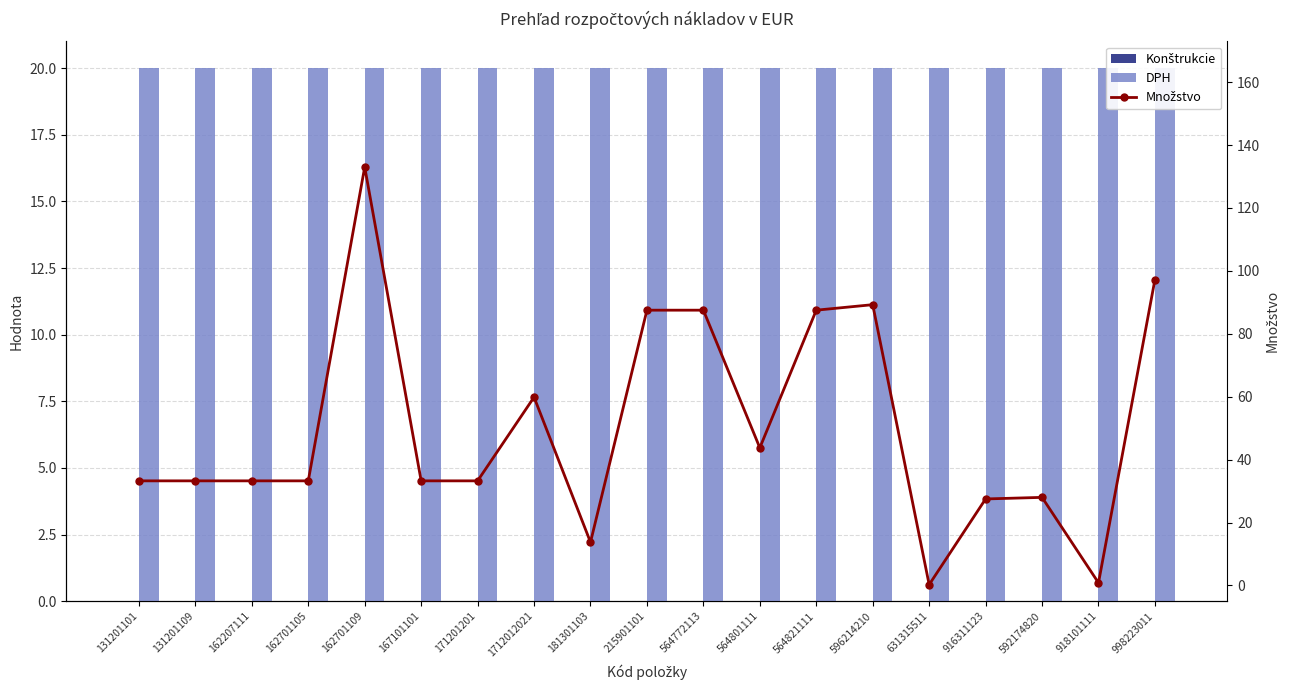

Reading left to right, extract all data points from this chart.

Konštrukcie: 131201101=0.0	131201109=0.0	162207111=0.0	162701105=0.0	162701109=0.0	167101101=0.0	171201201=0.0	1712012021=0.0	181301103=0.0	215901101=0.0	564772113=0.0	564801111=0.0	564821111=0.0	596214210=0.0	631315511=0.0	916311123=0.0	592174820=0.0	918101111=0.0	998223011=0.0
DPH: 131201101=20.0	131201109=20.0	162207111=20.0	162701105=20.0	162701109=20.0	167101101=20.0	171201201=20.0	1712012021=20.0	181301103=20.0	215901101=20.0	564772113=20.0	564801111=20.0	564821111=20.0	596214210=20.0	631315511=20.0	916311123=20.0	592174820=20.0	918101111=20.0	998223011=20.0
Množstvo: 131201101=33.2	131201109=33.2	162207111=33.2	162701105=33.2	162701109=133.0	167101101=33.2	171201201=33.2	1712012021=59.9	181301103=13.8	215901101=87.5	564772113=87.5	564801111=43.8	564821111=87.5	596214210=89.2	631315511=0.3	916311123=27.5	592174820=28.0	918101111=0.8	998223011=97.2